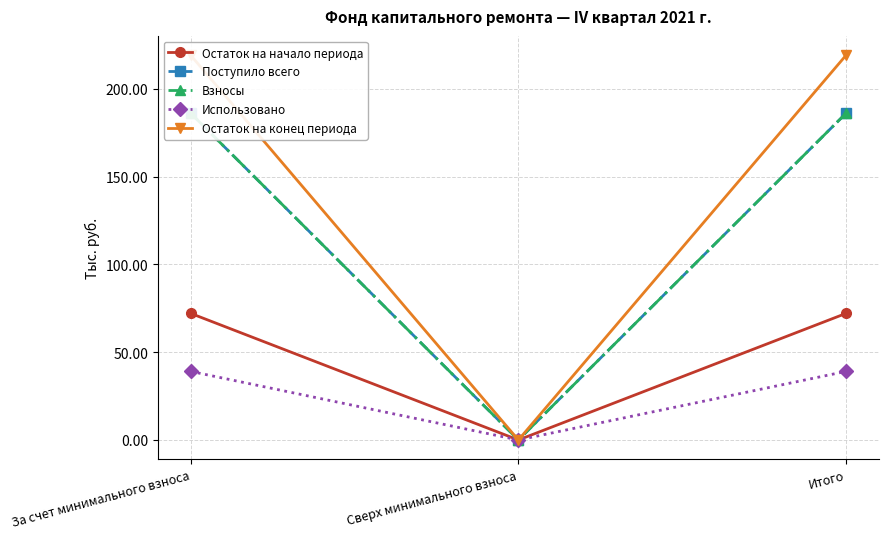

How many positive values does the Поступило всего series have?

2